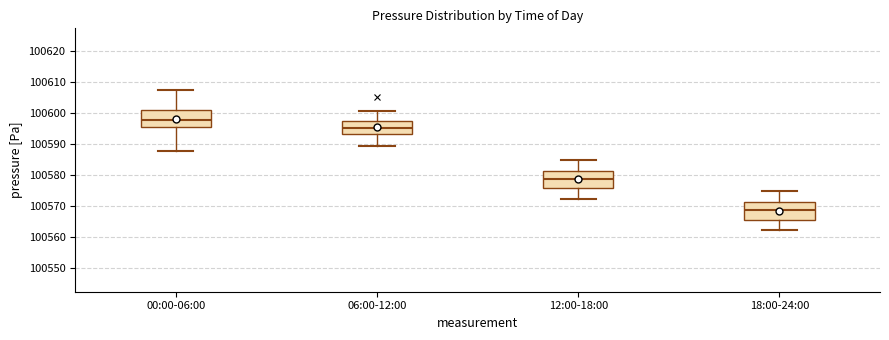

Reading left to right, transcribe this box plot: for each box, give where its median line is, the range the box spans, and where its two whiskers end, as read against the y-axis. The values are not printed on the chart, so give them approximately, as read against the axis.

00:00-06:00: median 100598, box 100596 to 100601, whiskers 100588 to 100607
06:00-12:00: median 100595, box 100593 to 100597, whiskers 100589 to 100601
12:00-18:00: median 100579, box 100576 to 100581, whiskers 100572 to 100585
18:00-24:00: median 100569, box 100566 to 100571, whiskers 100562 to 100575